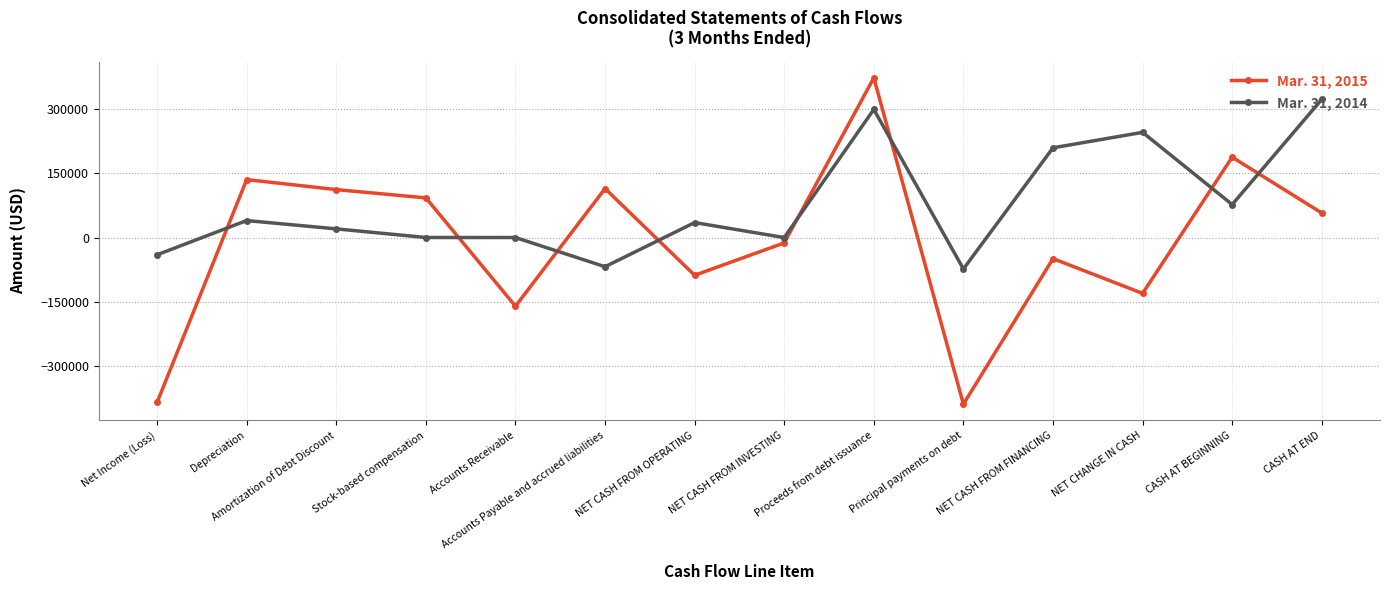

At which category does the chart reach its peak across all series?

Proceeds from debt issuance